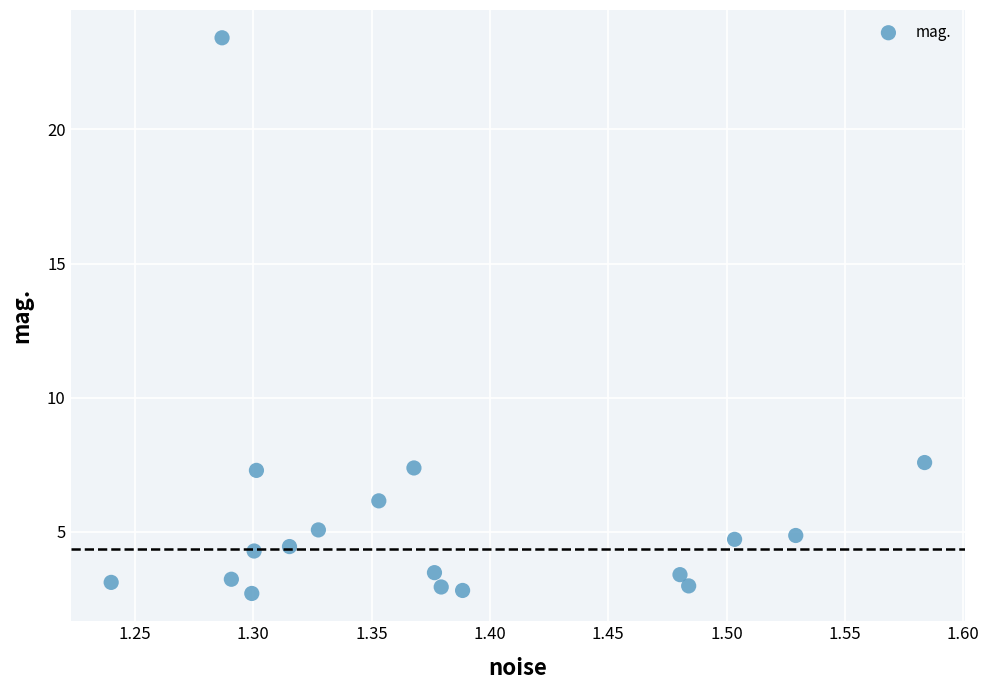

What is the range of Y values (max minus min)?

20.7